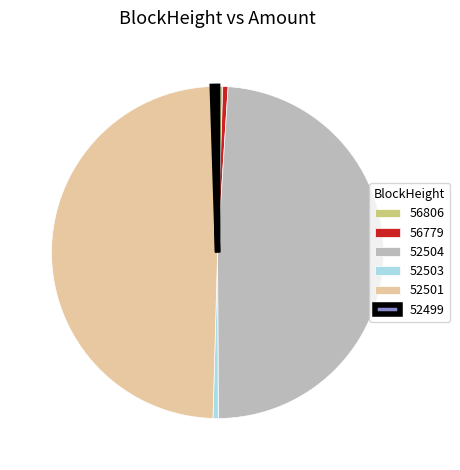

Is it true that 56779 is 14% of the pie?

False